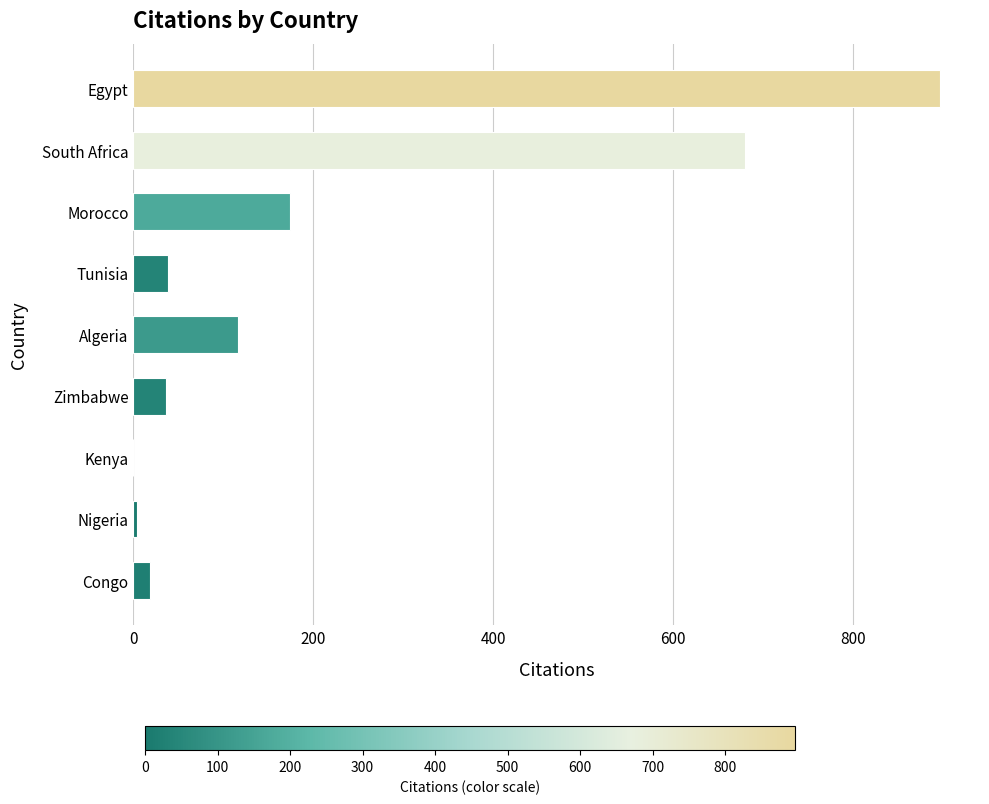

The chart shows a value of 175 at Algeria. True or false?

False